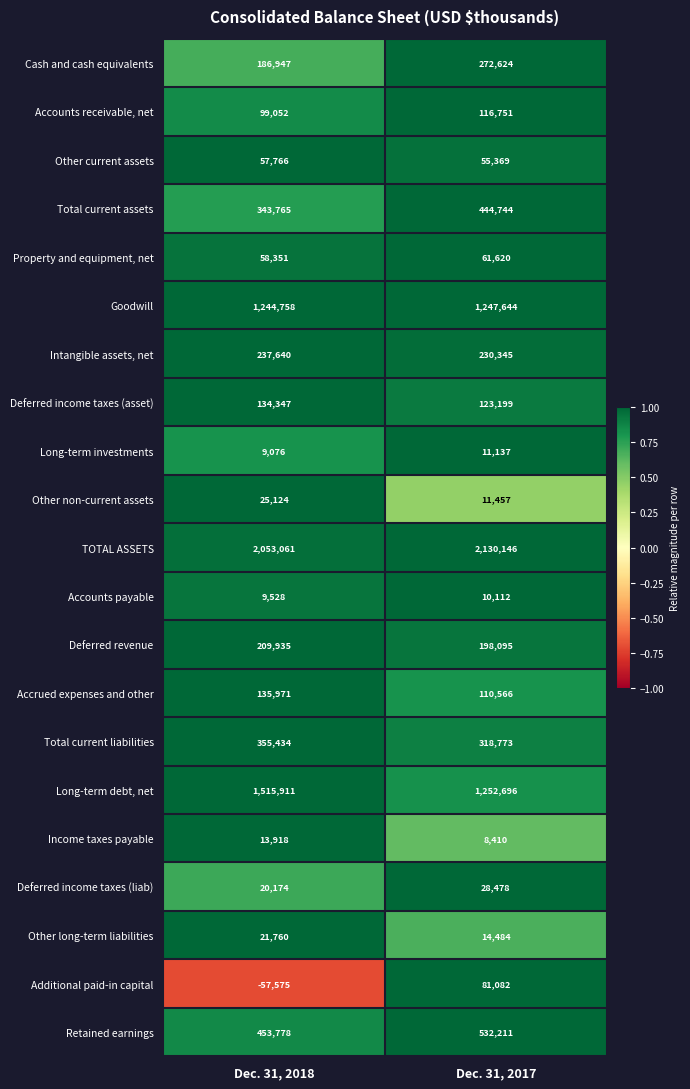

What is the smallest value displayed?

-57575